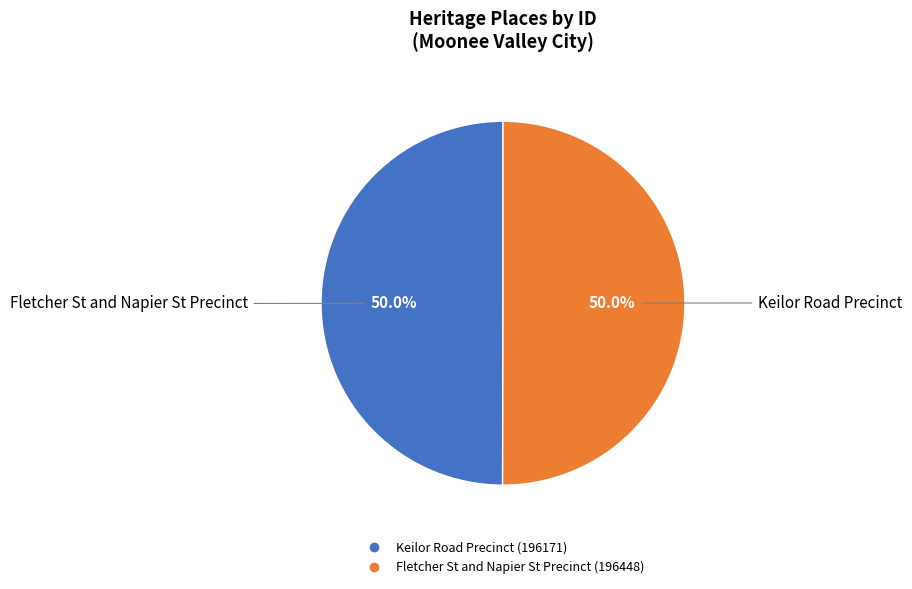

To the nearest percent, what percentage of the pie is Keilor Road Precinct?

50%